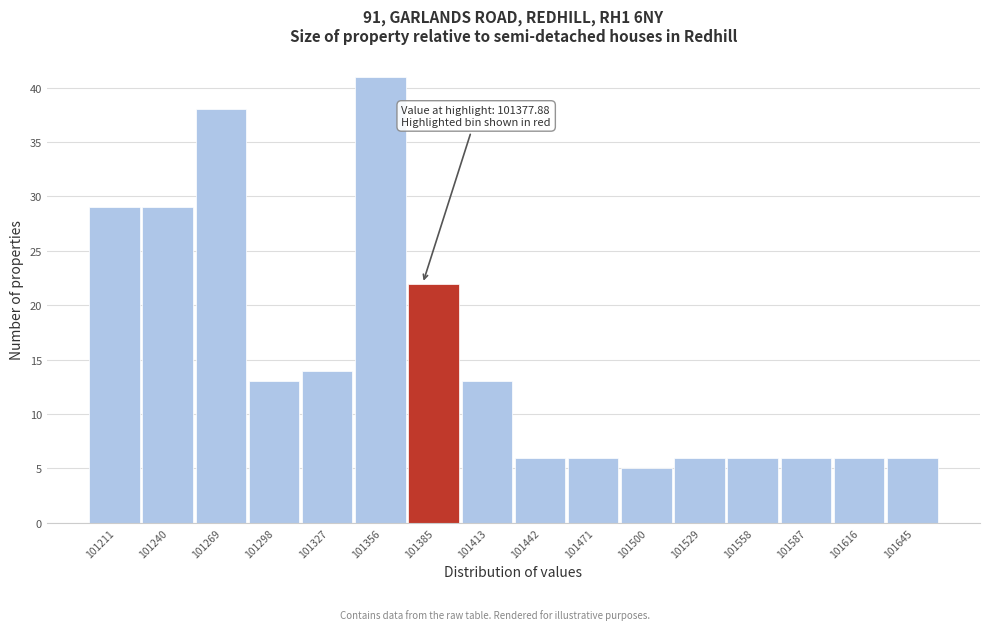

Which range on the x-axis has the tallest bar?

101340 to 101370